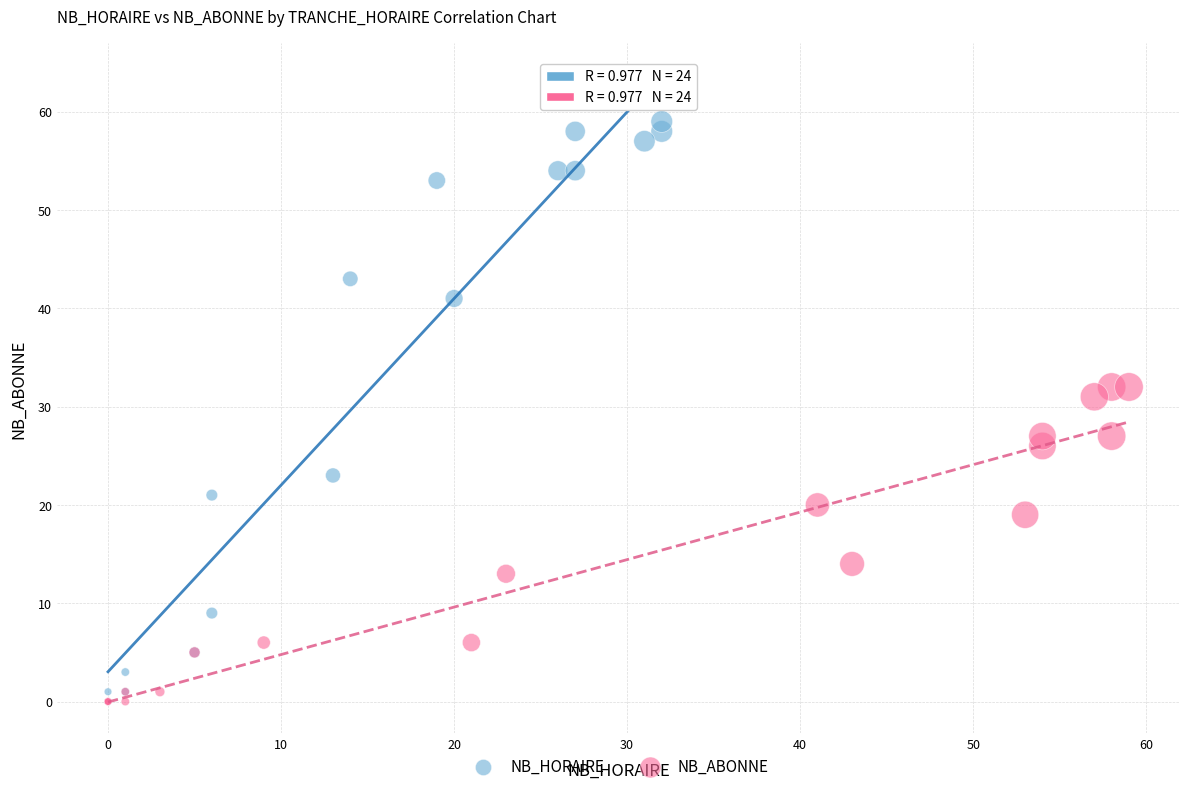

Which series reaches the maximum Y coordinate?

NB_HORAIRE